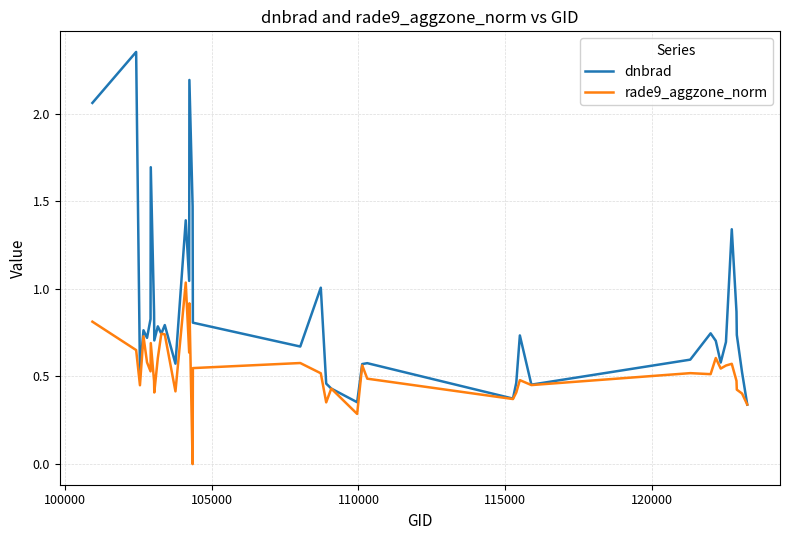

Which series has the largest total across all categories?

dnbrad